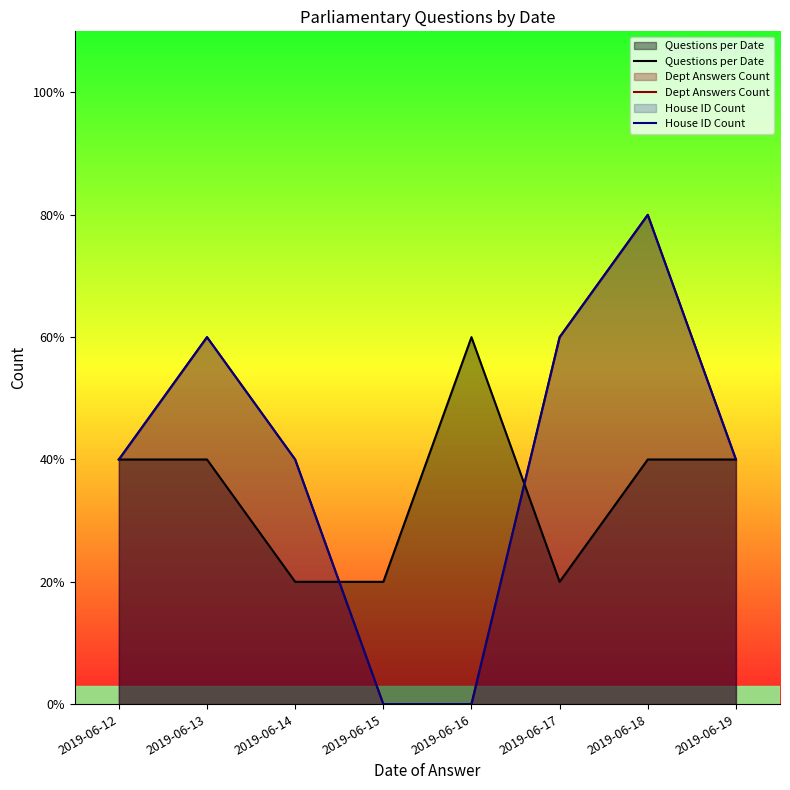

What is the sum of all Dept Answers Count values?

16